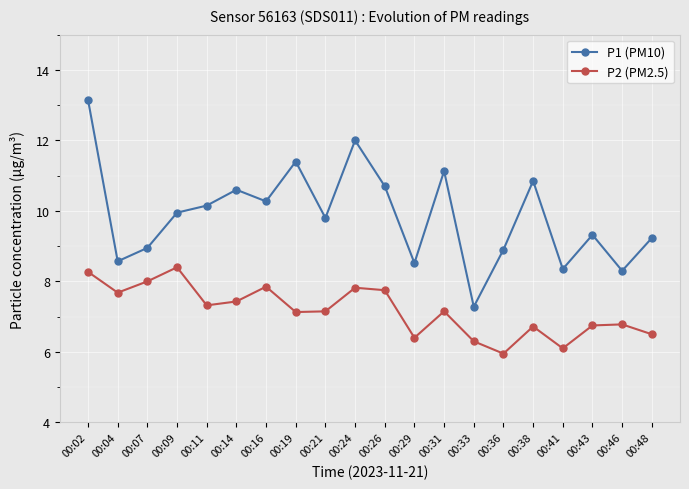

Is it true that P2 (PM2.5) equals 7.4 at 00:14?

True